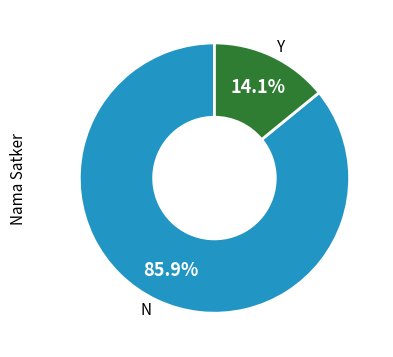

Combined, do N and Y account for over 50%?

Yes